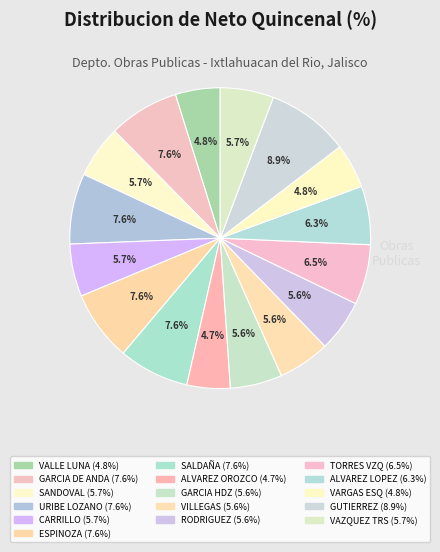

Does any single category account for the majority?

No